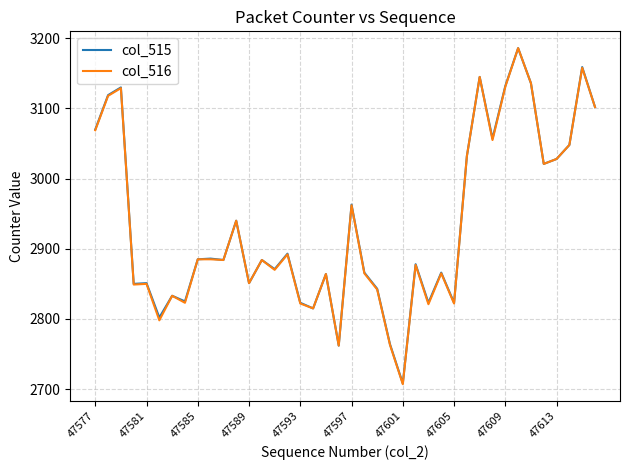

What is the lowest value of the col_516 series?

2707